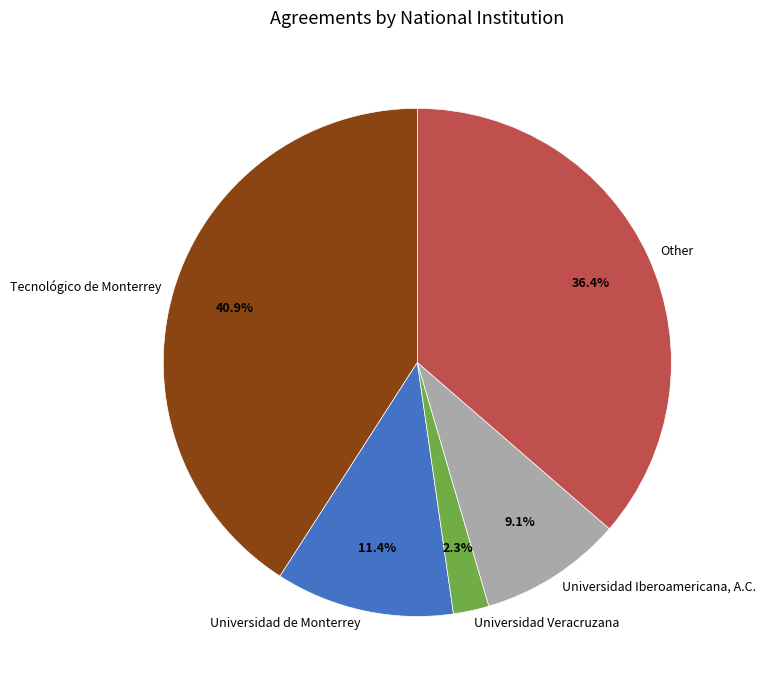

What percentage do Universidad Iberoamericana, A.C. and Universidad de Monterrey together represent?

20.5%